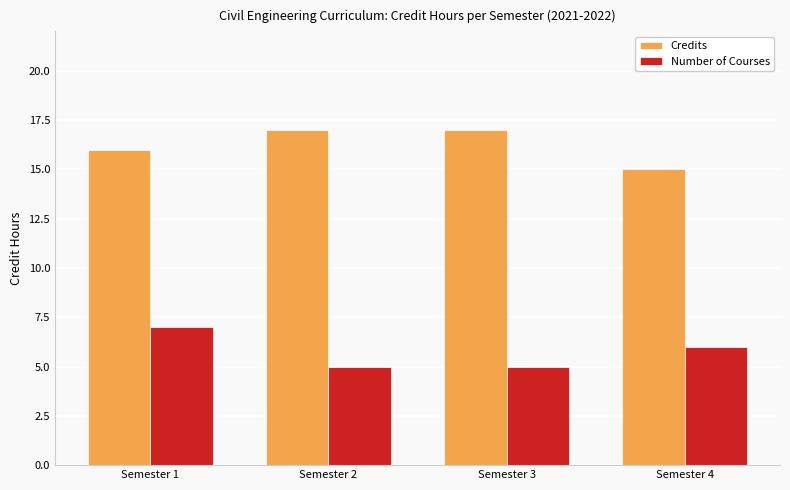

What is the value of the Number of Courses bar at the 1st from the left?

7